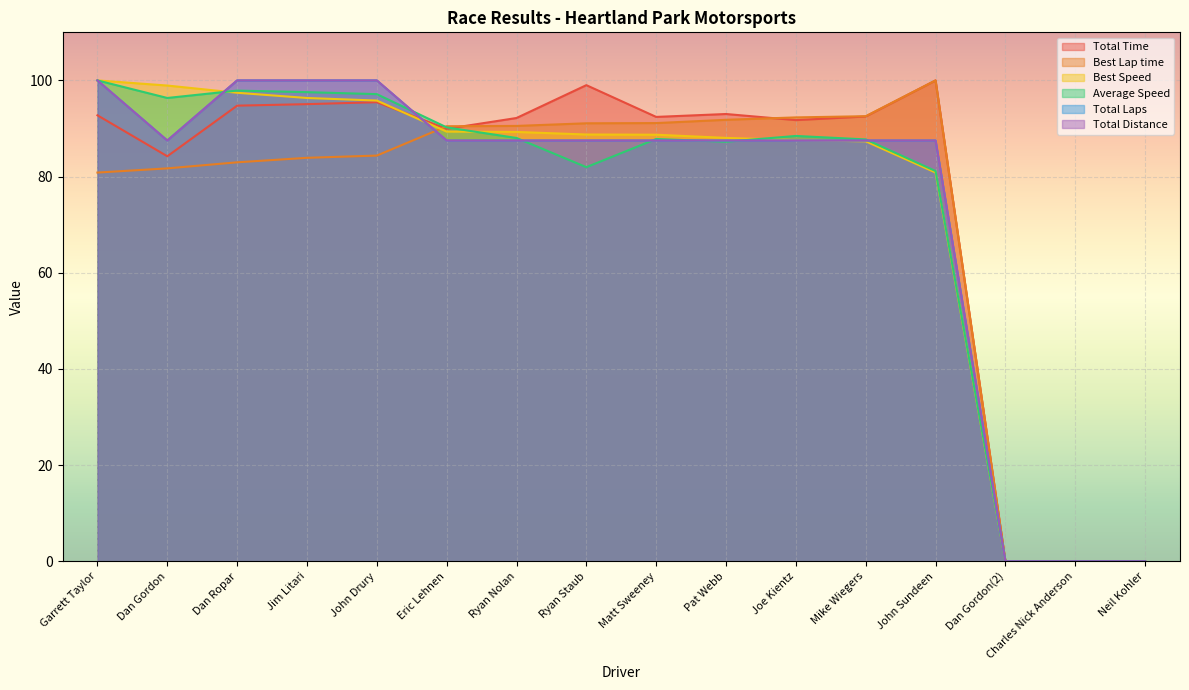

Reading left to right, list all the values displayed in this chart.

Total Time: Garrett Taylor=92.7	Dan Gordon=84.2	Dan Ropar=94.8	Jim Litari=95.1	John Drury=95.5	Eric Lehnen=89.9	Ryan Nolan=92.2	Ryan Staub=99.0	Matt Sweeney=92.4	Pat Webb=93.0	Joe Kientz=91.7	Mike Wiegers=92.5	John Sundeen=100.0	Dan Gordon(2)=0.0	Charles Nick Anderson=0.0	Neil Kohler=0.0
Best Lap time: Garrett Taylor=80.8	Dan Gordon=81.7	Dan Ropar=83.0	Jim Litari=83.9	John Drury=84.4	Eric Lehnen=90.5	Ryan Nolan=90.5	Ryan Staub=91.1	Matt Sweeney=91.1	Pat Webb=91.8	Joe Kientz=92.3	Mike Wiegers=92.6	John Sundeen=100.0	Dan Gordon(2)=0.0	Charles Nick Anderson=0.0	Neil Kohler=0.0
Best Speed: Garrett Taylor=100.0	Dan Gordon=98.9	Dan Ropar=97.4	Jim Litari=96.3	John Drury=95.8	Eric Lehnen=89.4	Ryan Nolan=89.3	Ryan Staub=88.8	Matt Sweeney=88.7	Pat Webb=88.0	Joe Kientz=87.6	Mike Wiegers=87.3	John Sundeen=80.8	Dan Gordon(2)=0.0	Charles Nick Anderson=0.0	Neil Kohler=0.0
Average Speed: Garrett Taylor=100.0	Dan Gordon=96.3	Dan Ropar=97.9	Jim Litari=97.6	John Drury=97.1	Eric Lehnen=90.2	Ryan Nolan=88.0	Ryan Staub=82.0	Matt Sweeney=87.8	Pat Webb=87.2	Joe Kientz=88.5	Mike Wiegers=87.7	John Sundeen=81.2	Dan Gordon(2)=0.0	Charles Nick Anderson=0.0	Neil Kohler=0.0
Total Laps: Garrett Taylor=100.0	Dan Gordon=87.5	Dan Ropar=100.0	Jim Litari=100.0	John Drury=100.0	Eric Lehnen=87.5	Ryan Nolan=87.5	Ryan Staub=87.5	Matt Sweeney=87.5	Pat Webb=87.5	Joe Kientz=87.5	Mike Wiegers=87.5	John Sundeen=87.5	Dan Gordon(2)=0.0	Charles Nick Anderson=0.0	Neil Kohler=0.0
Total Distance: Garrett Taylor=100.0	Dan Gordon=87.5	Dan Ropar=100.0	Jim Litari=100.0	John Drury=100.0	Eric Lehnen=87.5	Ryan Nolan=87.5	Ryan Staub=87.5	Matt Sweeney=87.5	Pat Webb=87.5	Joe Kientz=87.5	Mike Wiegers=87.5	John Sundeen=87.5	Dan Gordon(2)=0.0	Charles Nick Anderson=0.0	Neil Kohler=0.0